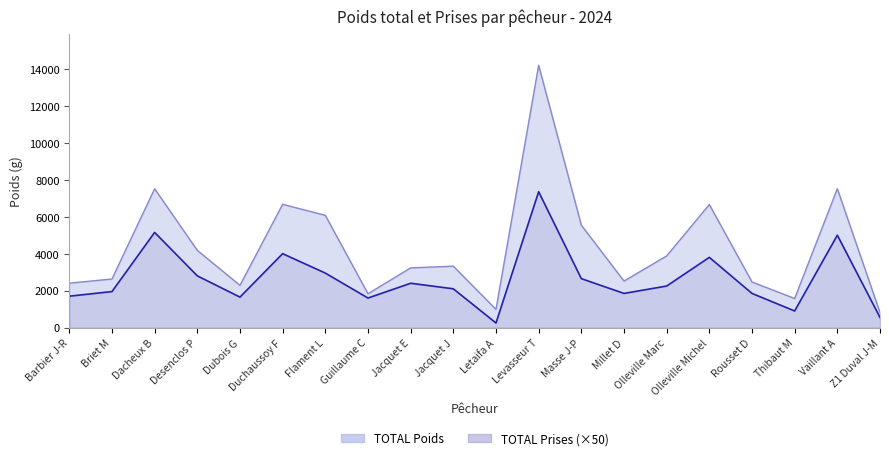

How many lines are shown in the chart?

2